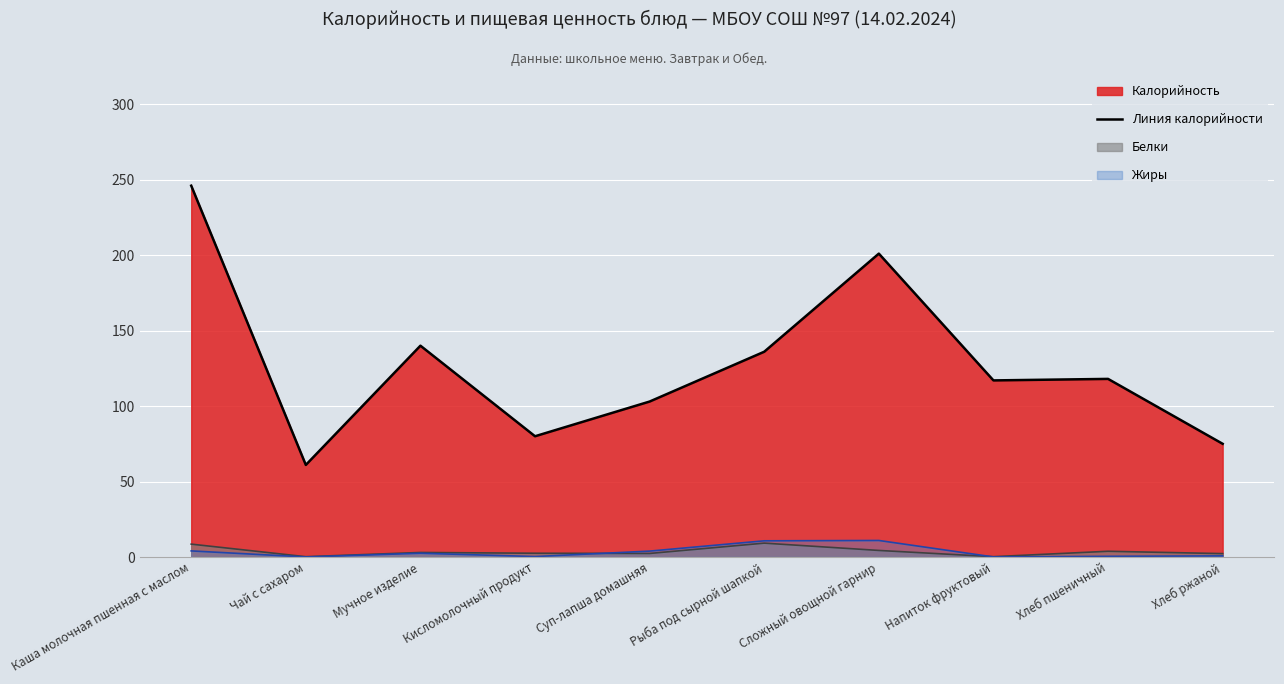

Between Сложный овощной гарнир and Рыба под сырной шапкой, which is larger?

Сложный овощной гарнир